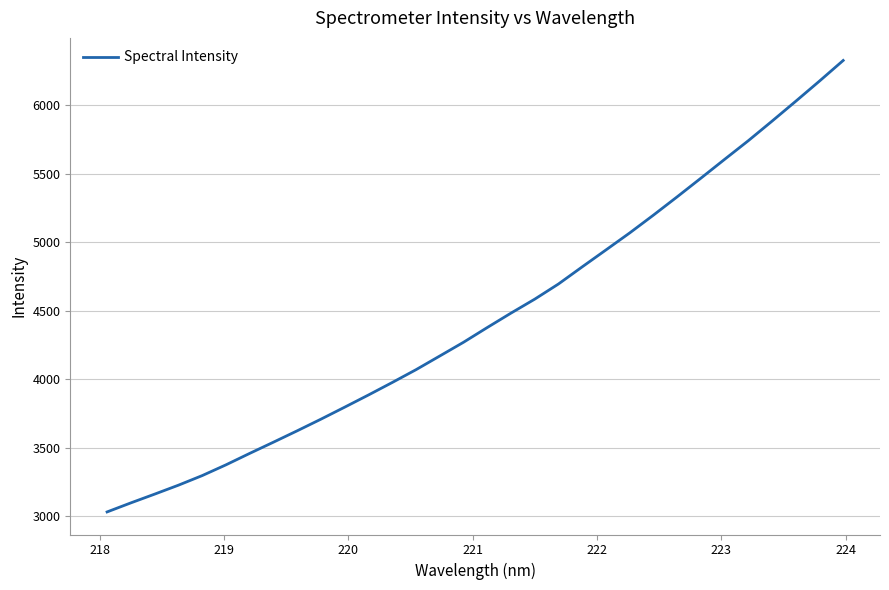

Reading left to right, list all the values displayed in this chart.

3030.4	3096.5	3160.4	3225.6	3295.7	3374.3	3458.0	3539.9	3623.0	3708.1	3795.8	3884.7	3975.8	4069.3	4169.2	4269.5	4377.2	4482.5	4584.4	4695.2	4820.4	4943.8	5068.0	5198.1	5331.7	5467.8	5605.5	5741.8	5884.6	6029.8	6177.1	6327.7